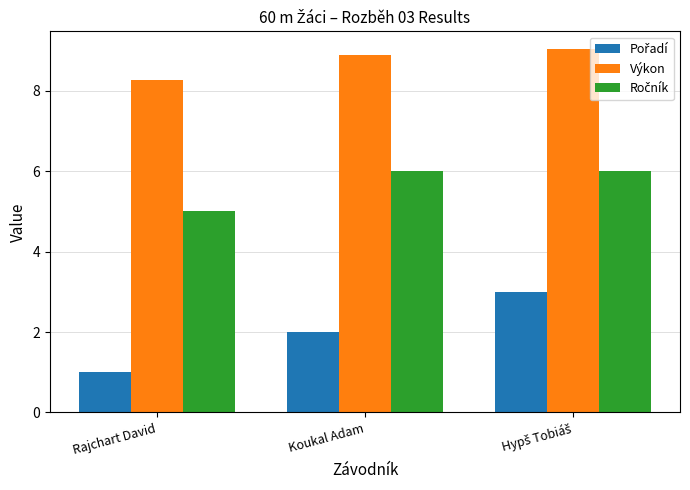

Which label corresponds to the smallest value in the chart?

Rajchart David